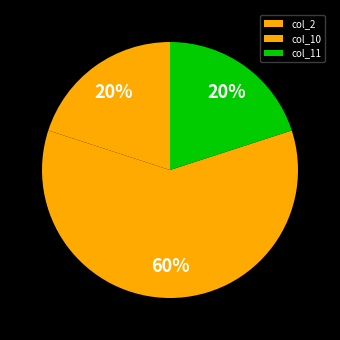

Which category has the biggest portion of the pie?

col_10